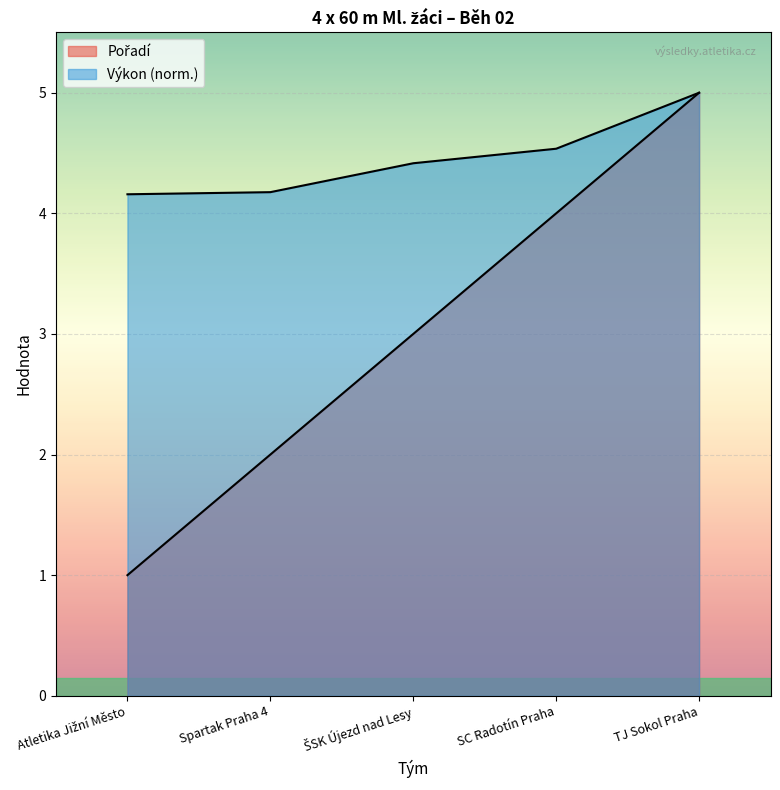

Is the value of Výkon at Atletika Jižní Město greater than the value of Pořadí at TJ Sokol Praha?

No